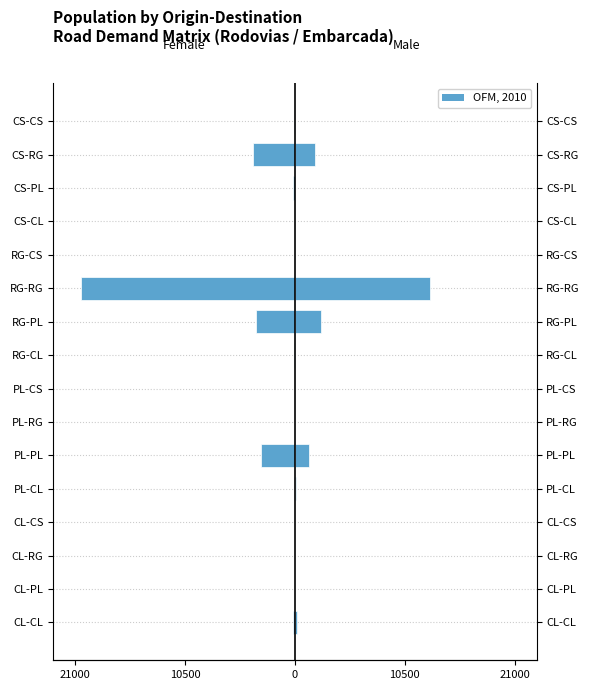

What is the maximum value for Male?

12874.5